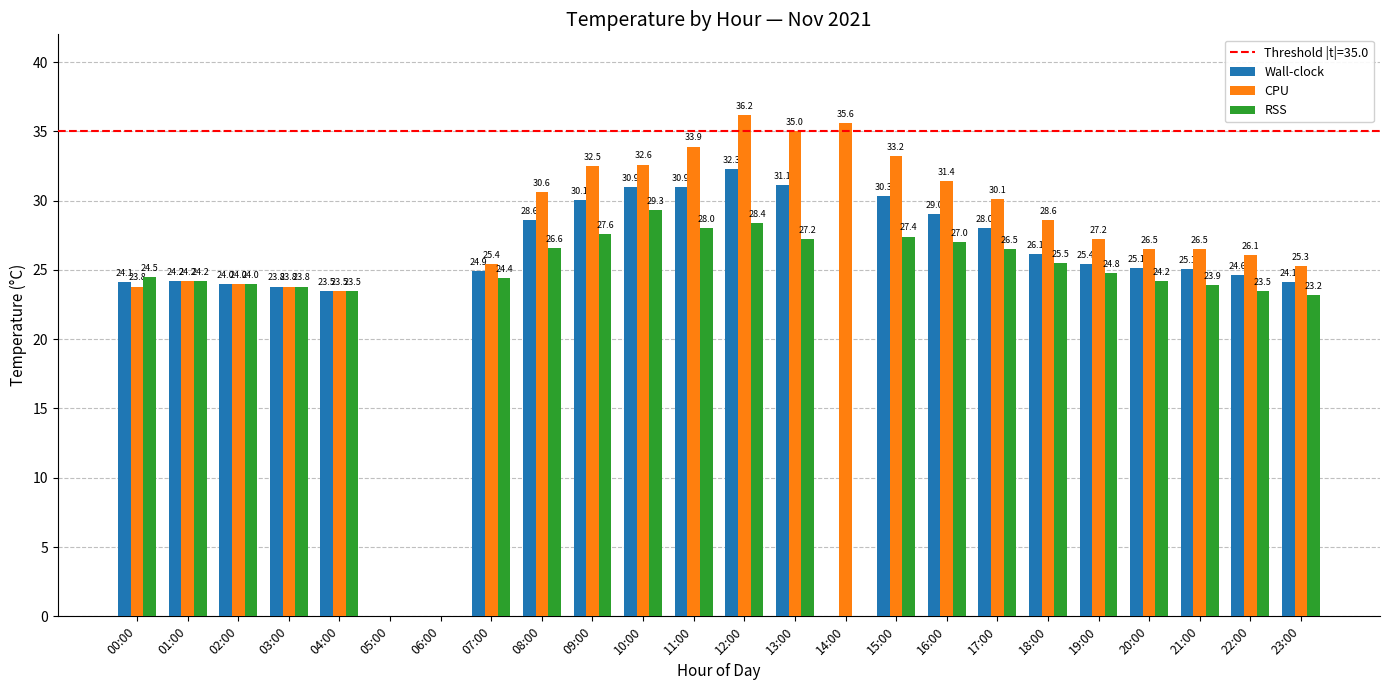

Is it true that CPU equals 18.2 at 13:00?

False